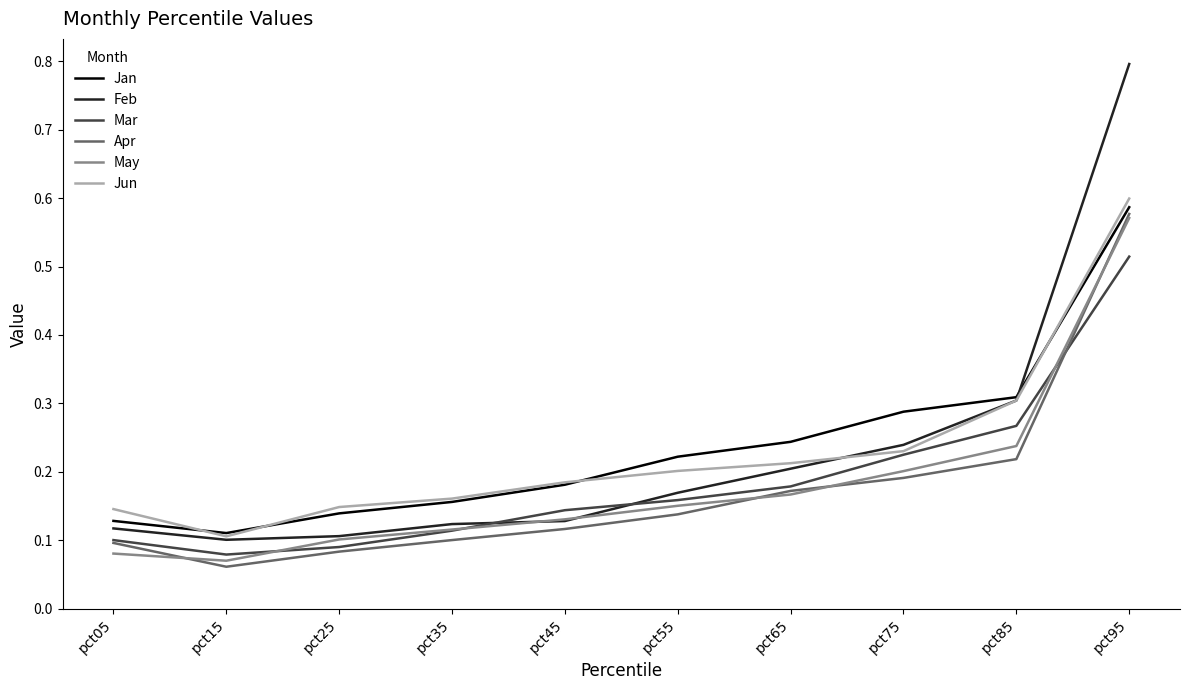

Which category has the lowest value in the Jan series?

pct15